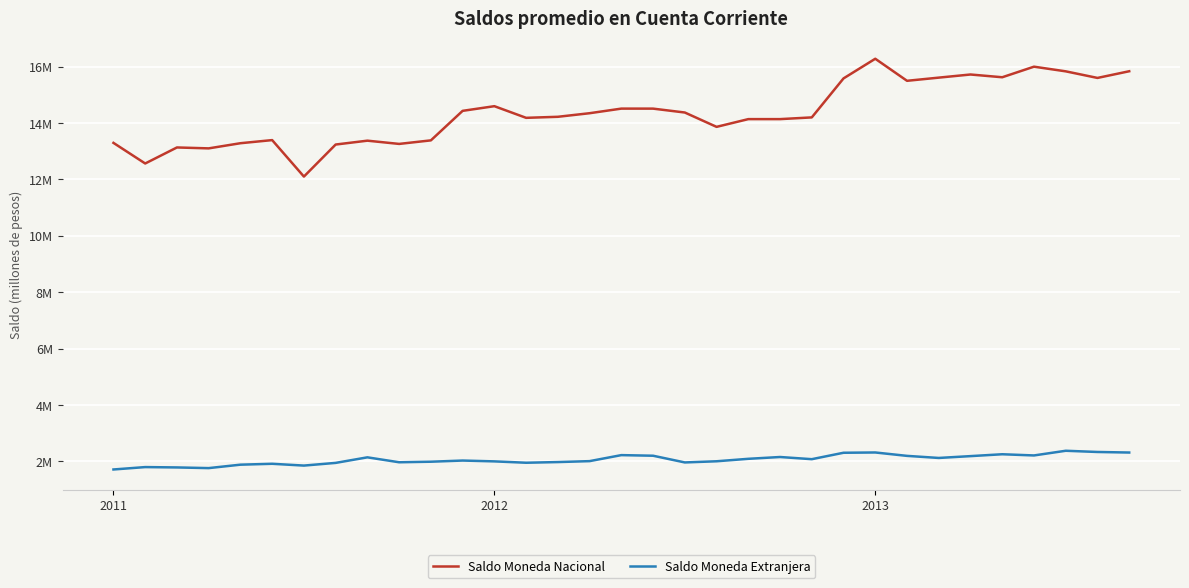

True or false: Saldo Moneda Extranjera and Saldo Moneda Nacional intersect in this chart.

False